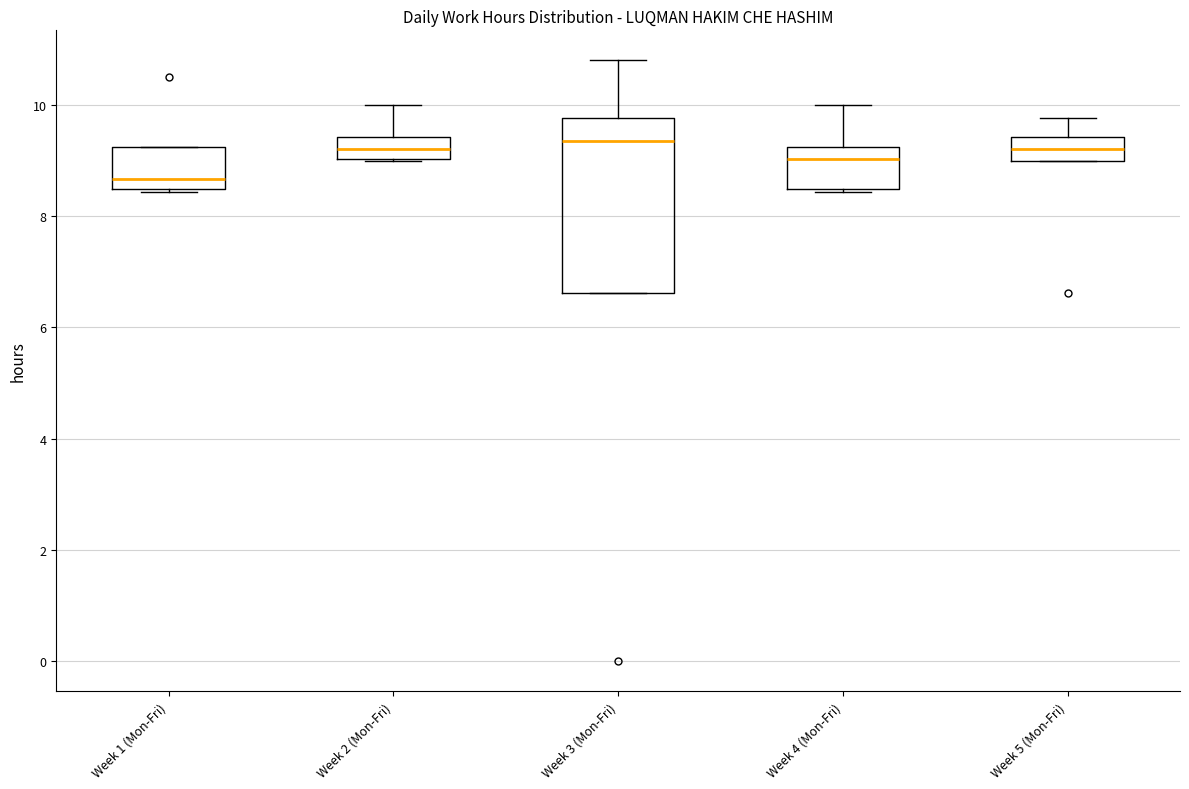

Where is the upper edge of the box for Week 5 (Mon-Fri) on the y-axis? The values are not printed on the chart, so give them approximately, as read against the axis.

9.4